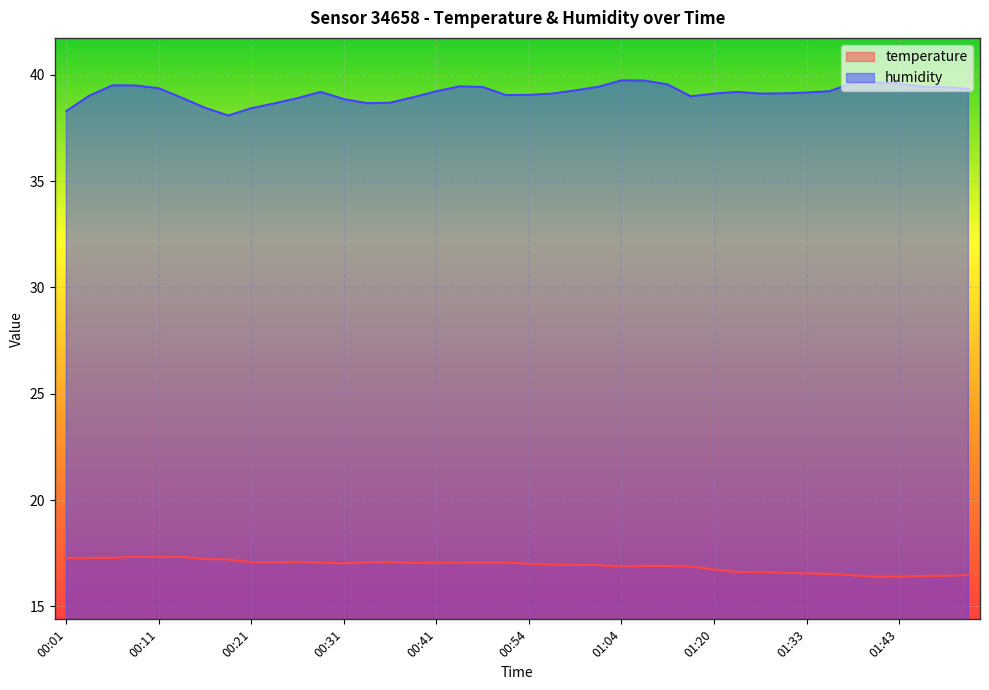

Rank the categories by humidity value from lowest to highest.

00:18, 00:01, 00:21, 00:16, 00:23, 00:33, 00:36, 00:31, 00:26, 00:14, 00:38, 01:15, 00:04, 00:51, 00:54, 00:56, 01:20, 01:27, 01:30, 01:33, 00:28, 01:25, 00:41, 01:35, 00:59, 01:50, 00:11, 01:48, 00:46, 01:01, 01:45, 00:43, 00:08, 00:06, 01:12, 01:43, 01:38, 01:40, 01:07, 01:04